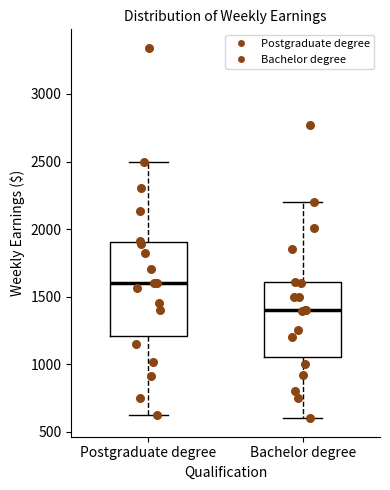

Reading left to right, transcribe this box plot: for each box, give where its median line is, the range the box spans, and where its two whiskers end, as read against the y-axis. The values are not printed on the chart, so give them approximately, as read against the axis.

Postgraduate degree: median 1600, box 1200 to 1900, whiskers 600 to 2500
Bachelor degree: median 1400, box 1050 to 1600, whiskers 600 to 2200